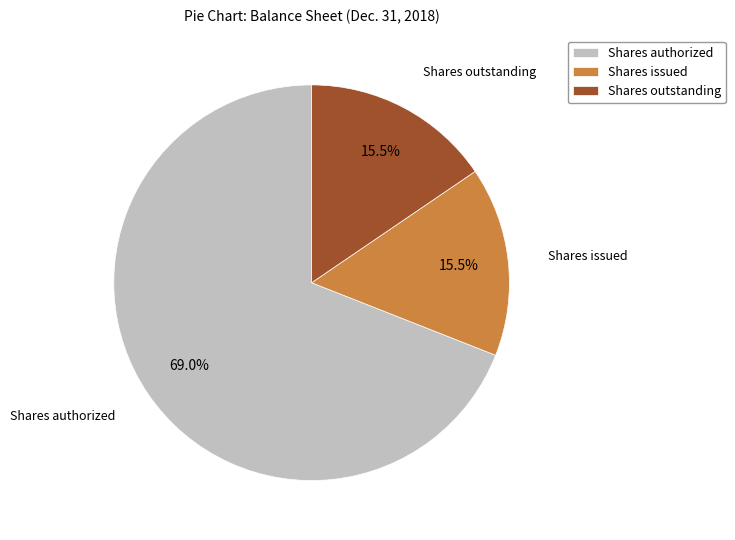

Which slice is the largest?

Shares authorized